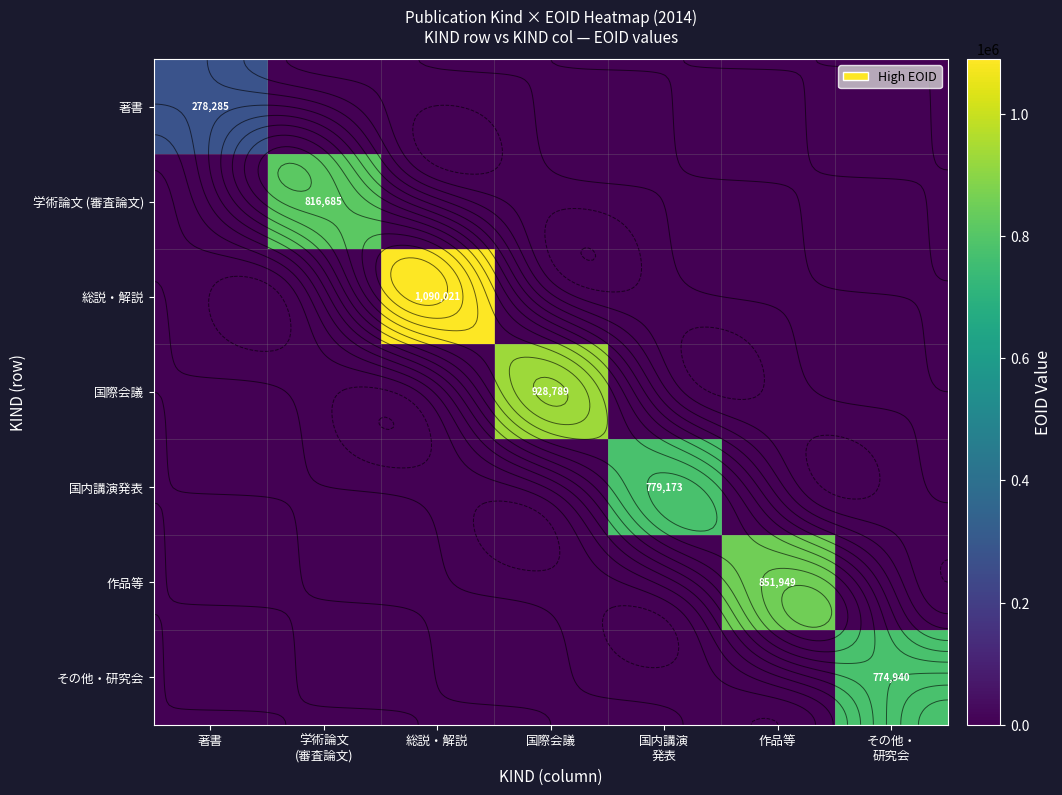

Which has a higher value, 総説・解説 or 国内講演
発表?

総説・解説